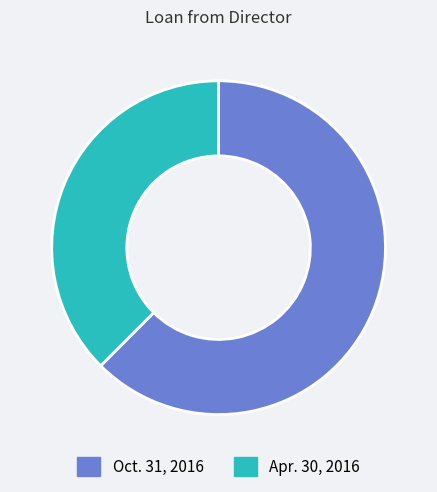

What is the largest slice in the pie chart?

Oct. 31, 2016